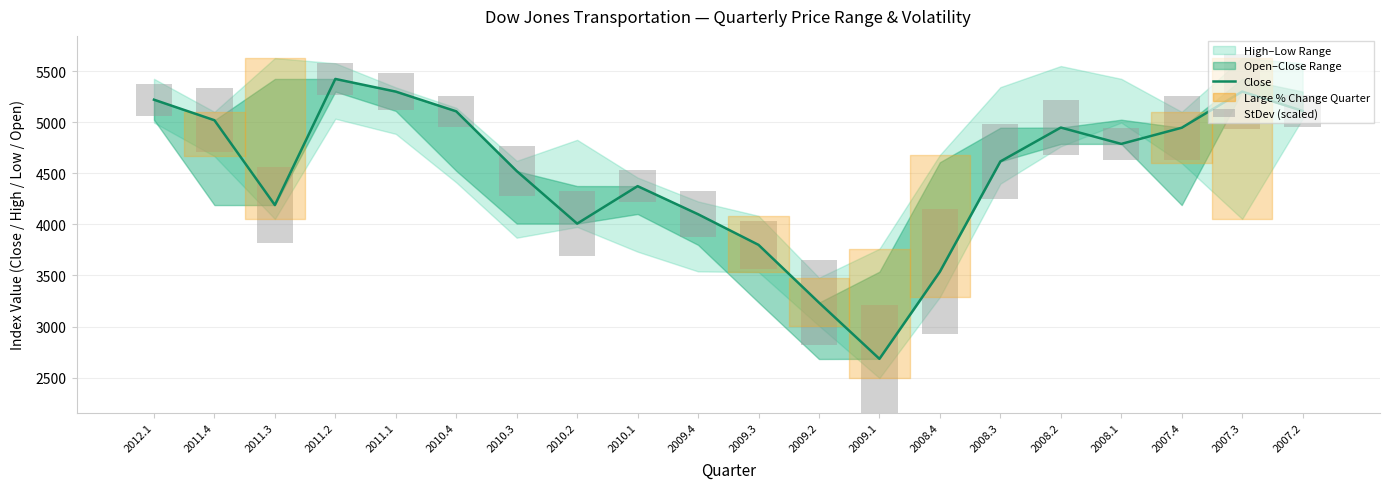

Which series has the largest range (max minus min)?

Close